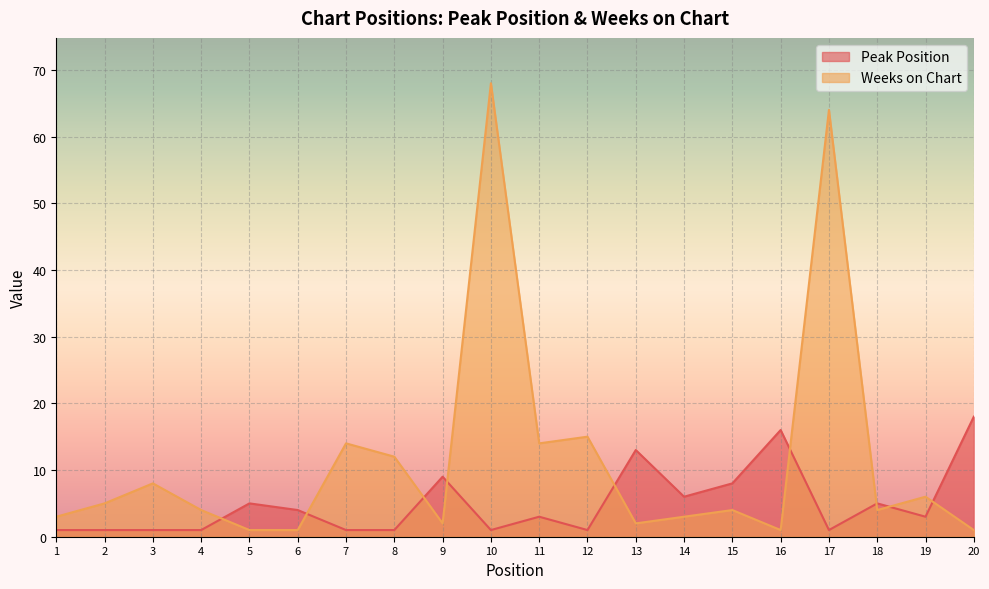

In Peak Position, how many points are lower than both neighbors (excluding endpoints)?

5